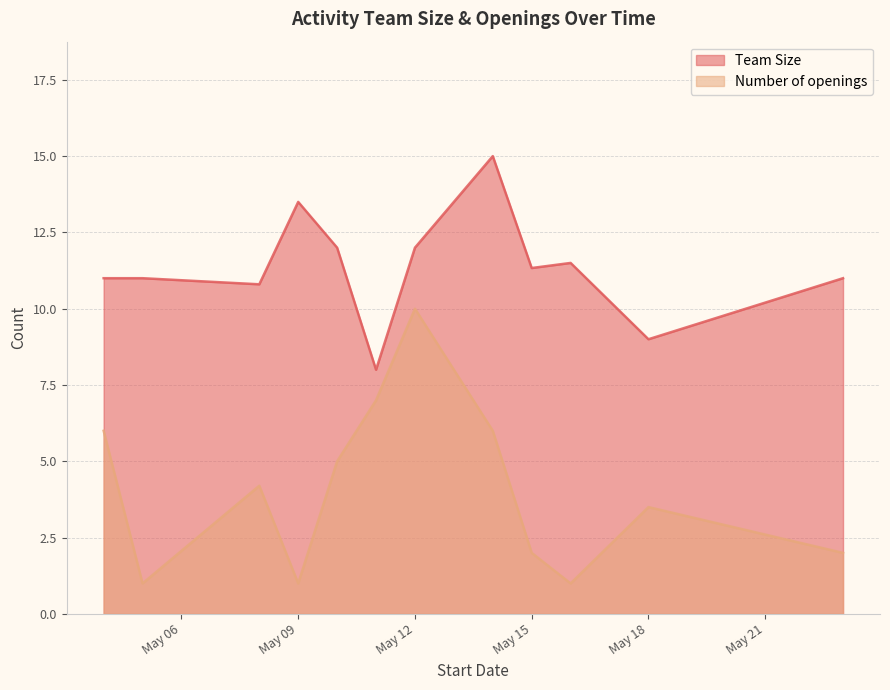

How many interior local valleys does the Number of openings series have?

3